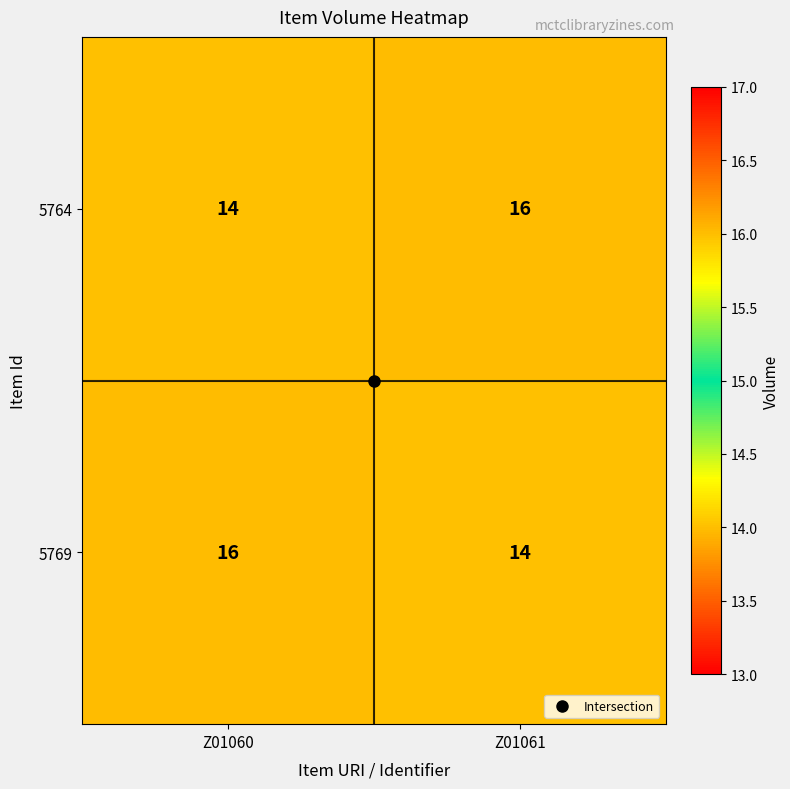

What is the sum of the 5764 values at Z01060 and Z01061?

30